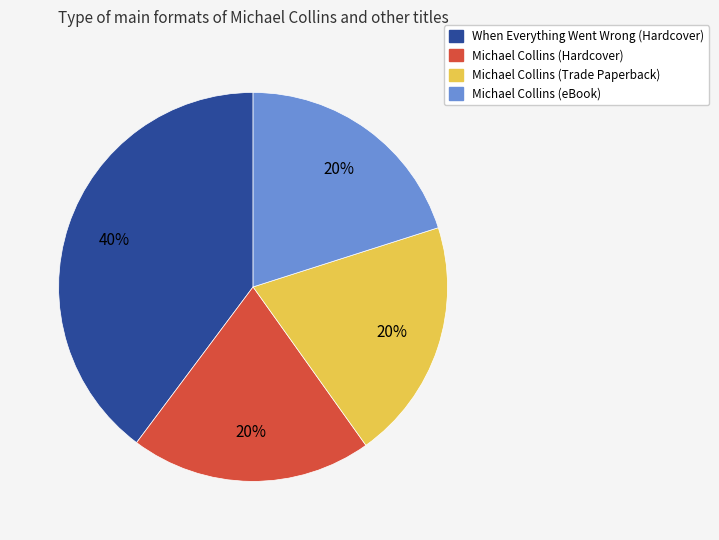

Which slice is the largest?

When Everything Went Wrong (Hardcover)